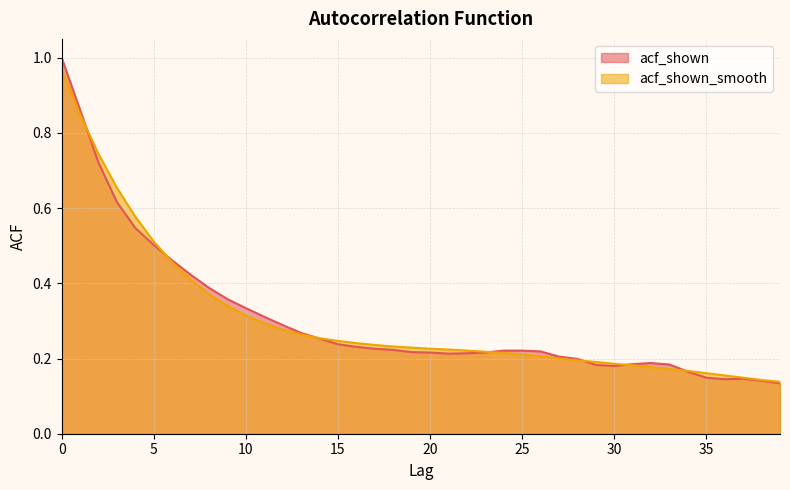

Between 5 and 24, which series saw the biggest shift?

acf_shown_smooth